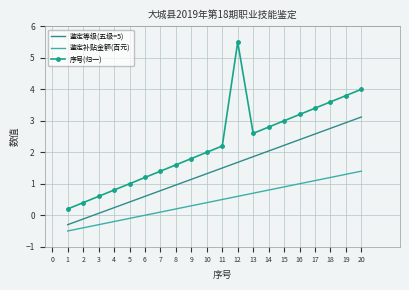

List the series in order of their peak value, highest first.

序号(归一), 鉴定等级(五级=5), 鉴定补贴金额(百元)